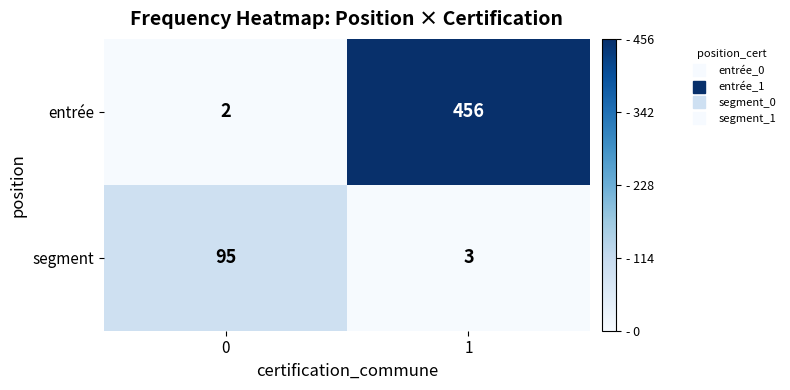

What is the total value across all series at 1?

459